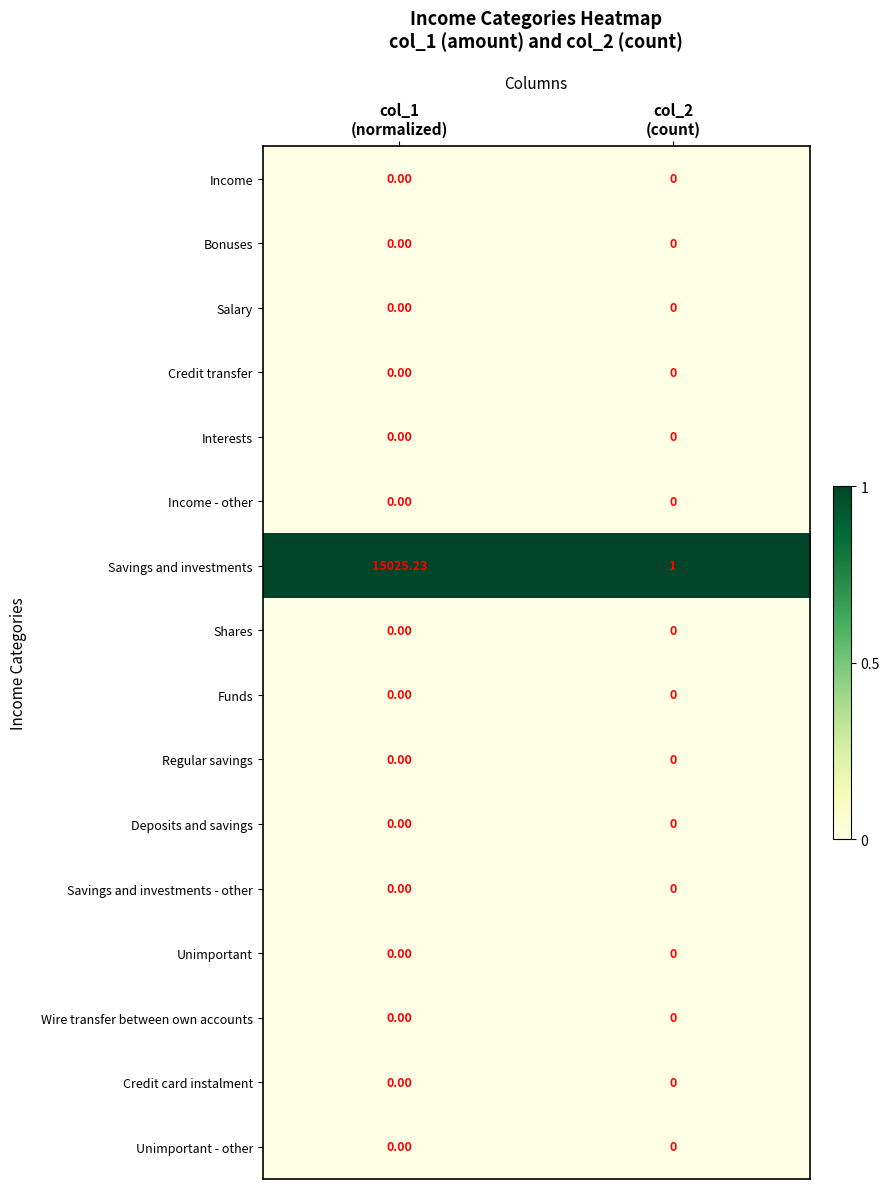

Which series has the largest total across all categories?

Savings and investments